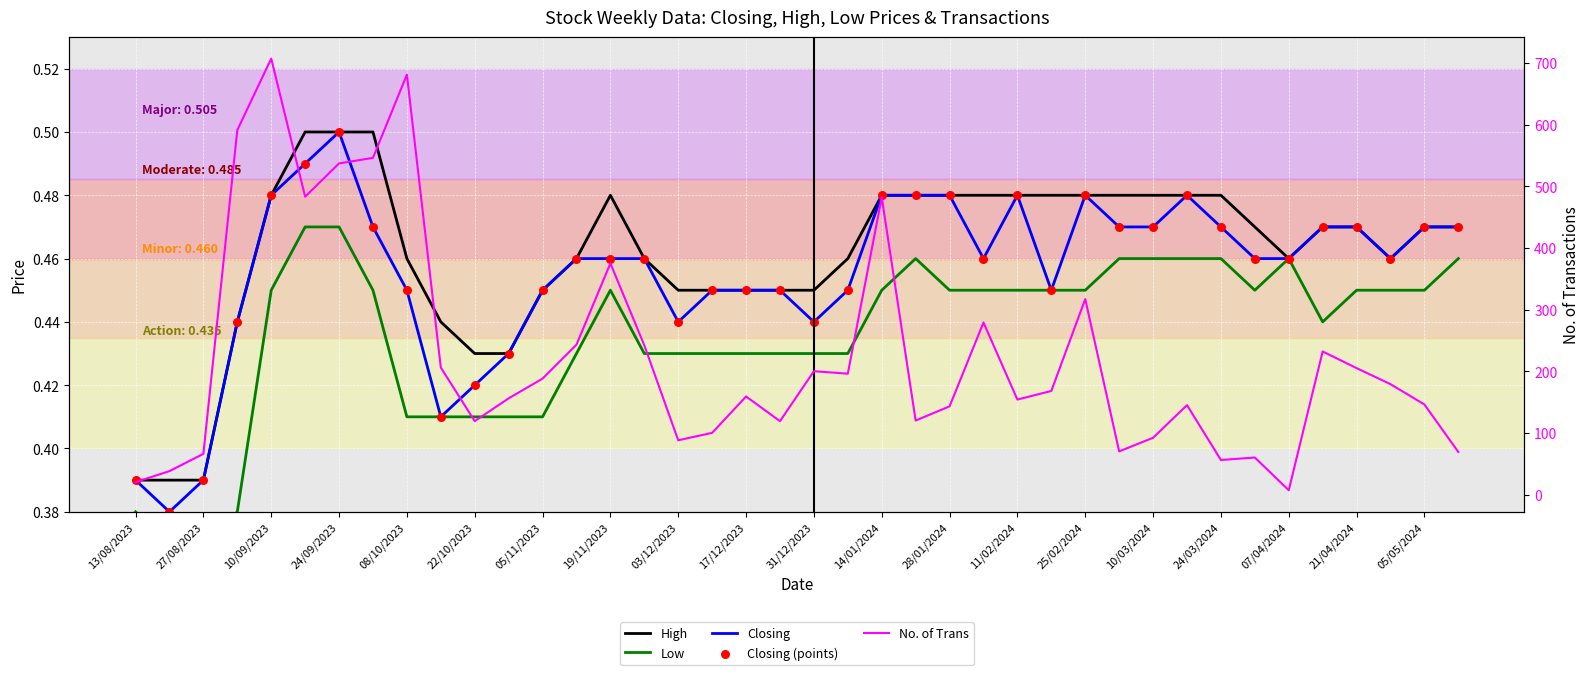

What are all the series names shown in the legend?

High, Low, Closing, Closing (points), No. of Trans